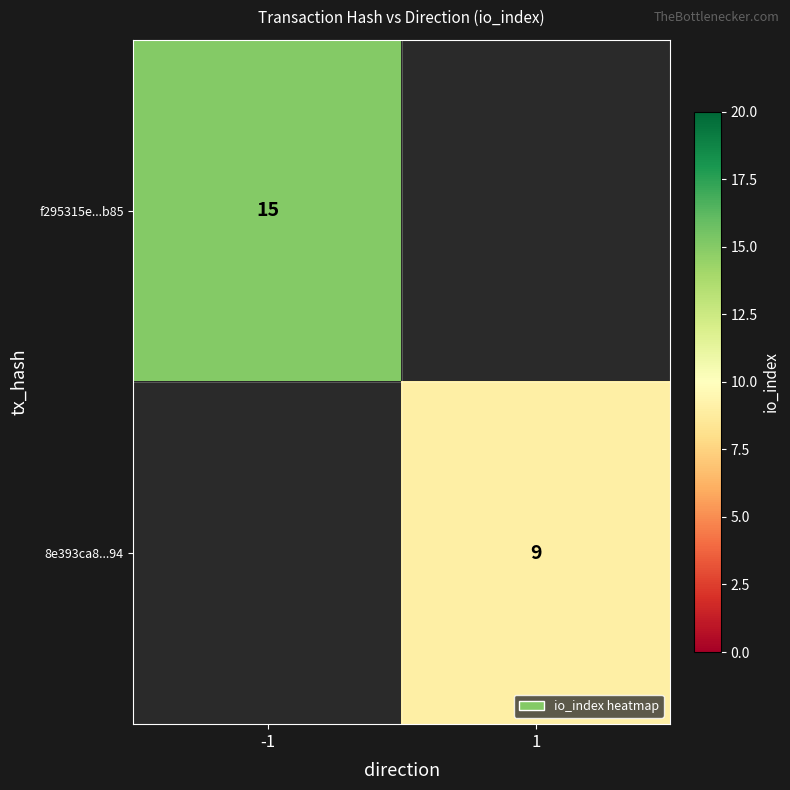

The 8e393ca8...94 series shows 3 at 1. True or false?

False